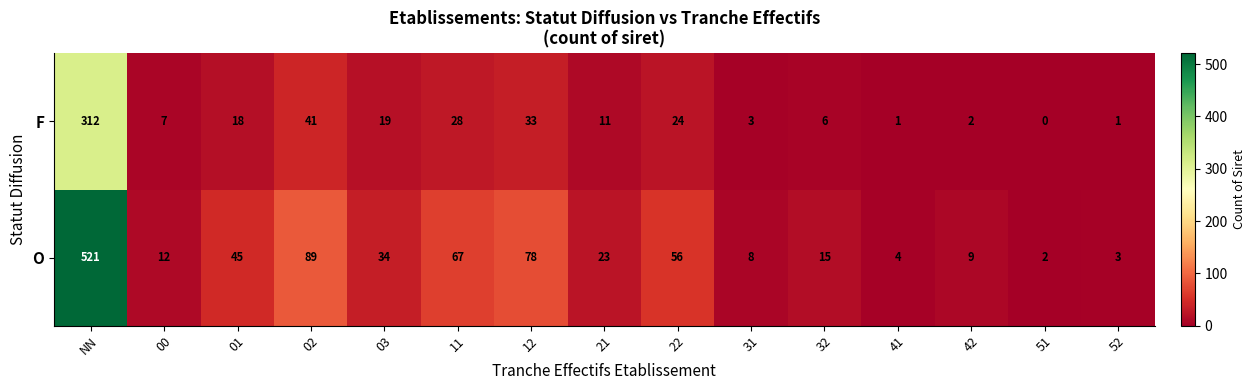

Is it true that O equals 119 at 11?

False